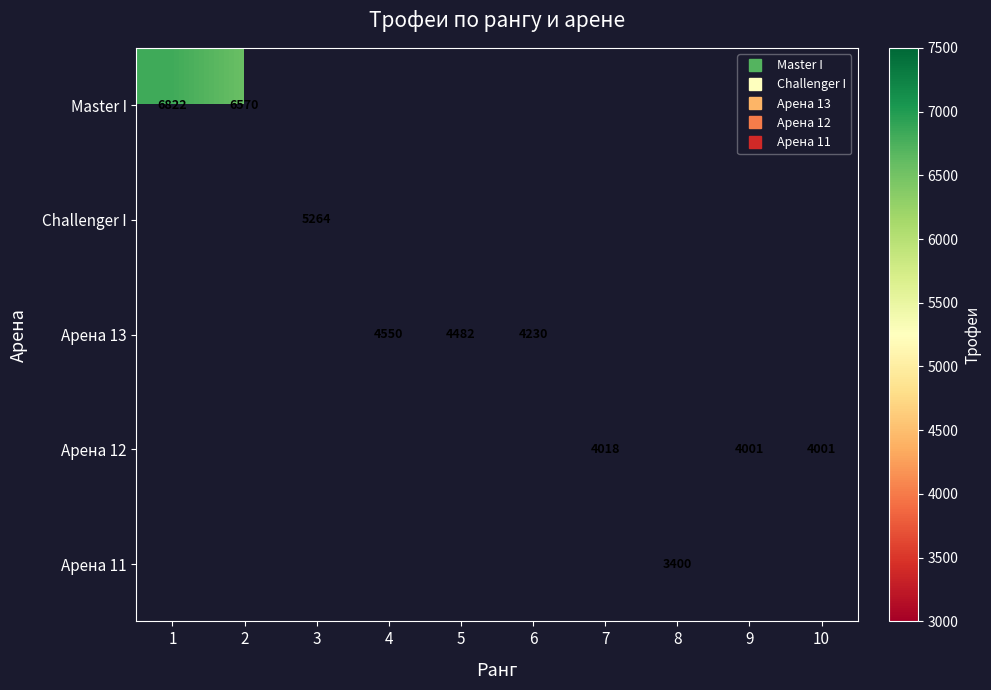

Is it true that Challenger I equals 5264.0 at 3?

True